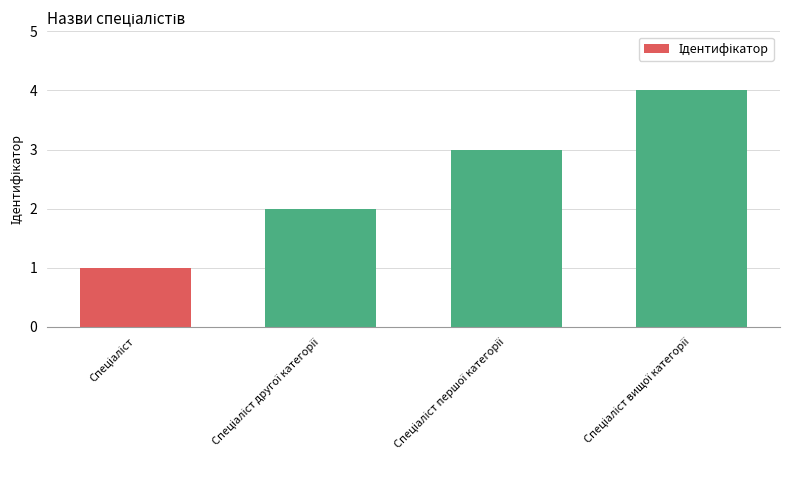

What is the maximum value shown in the chart?

4